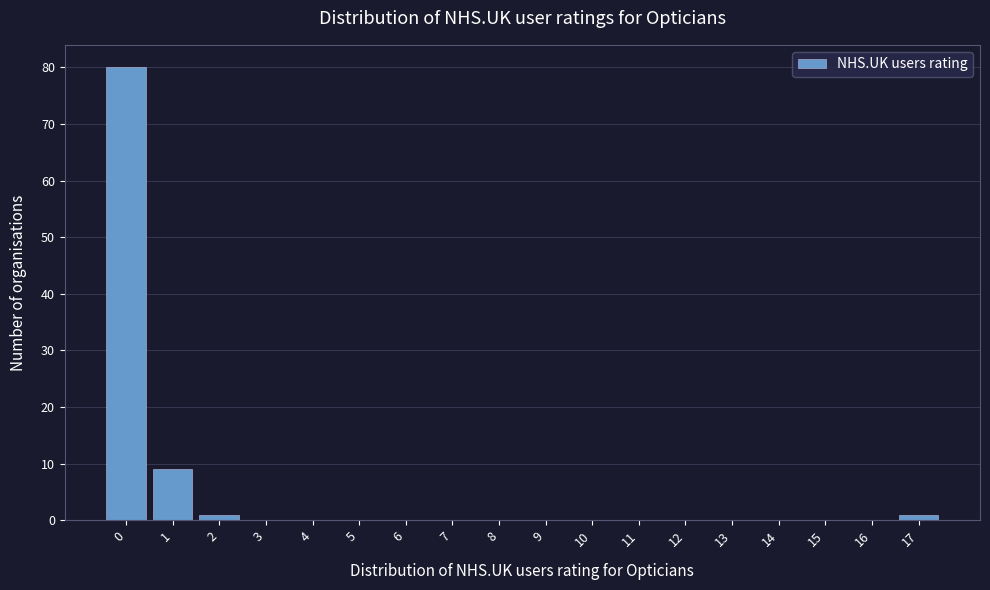

Reading left to right, list all the values displayed in this chart.

0=80	1=9	2=1	3=0	4=0	5=0	6=0	7=0	8=0	9=0	10=0	11=0	12=0	13=0	14=0	15=0	16=0	17=1